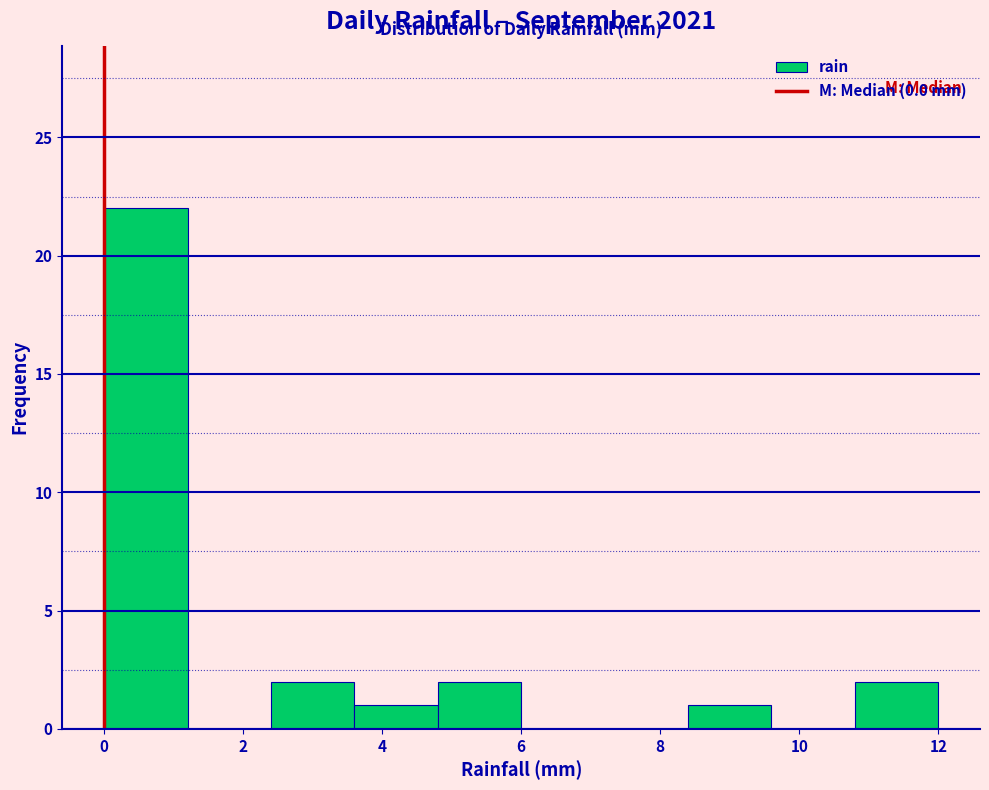

How tall is the bar that spans 8.4 to 9.6 on the x-axis? The values are not printed on the chart, so give them approximately, as read against the axis.

1